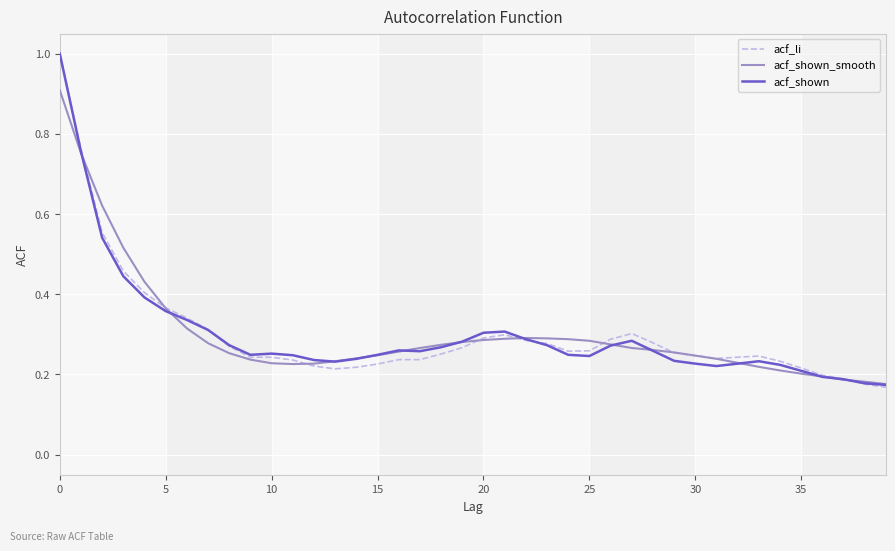

How many categories are shown in the chart?

40